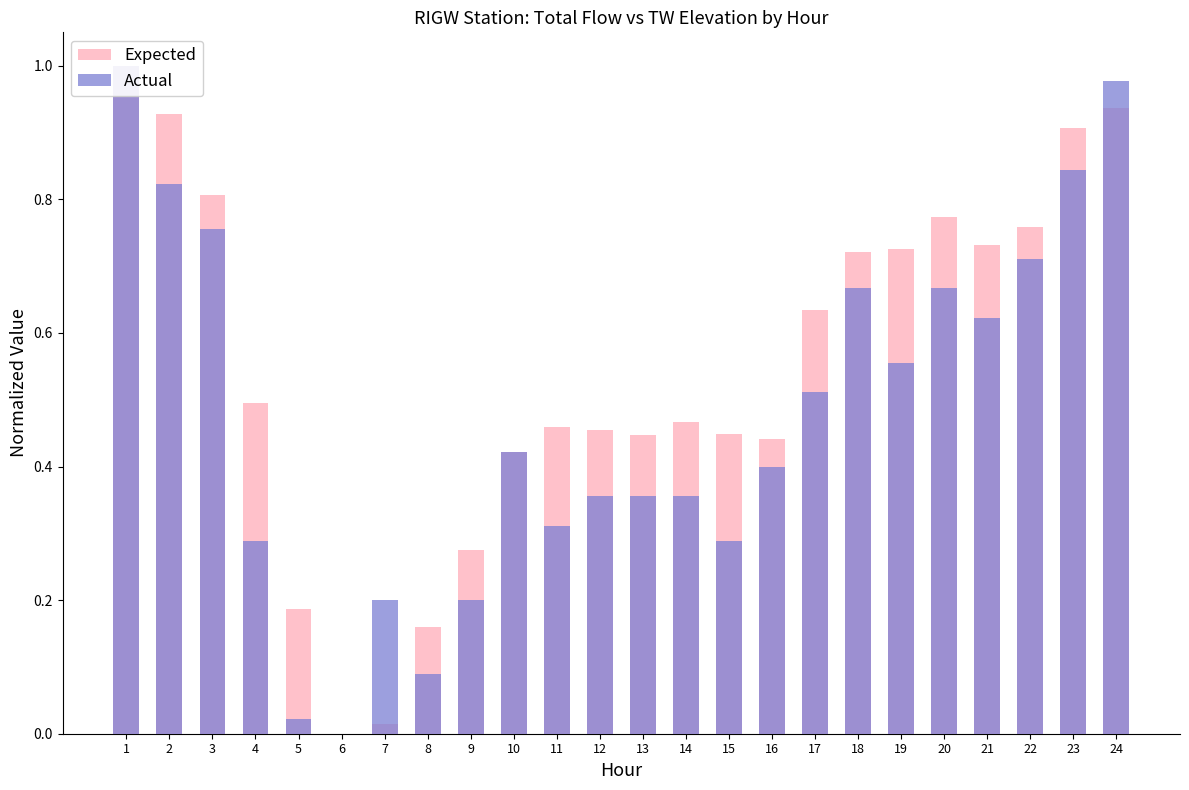

Which label corresponds to the largest value in the chart?

1